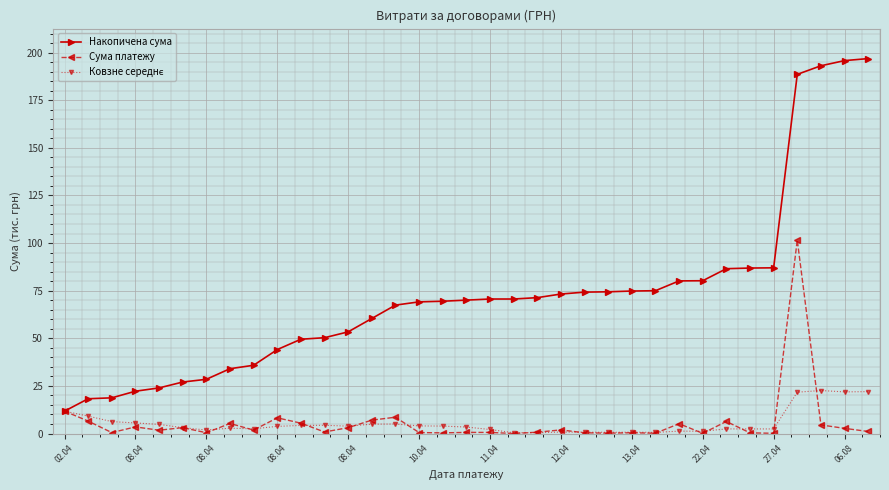

At how many categories does at least one series exceed 14?

34